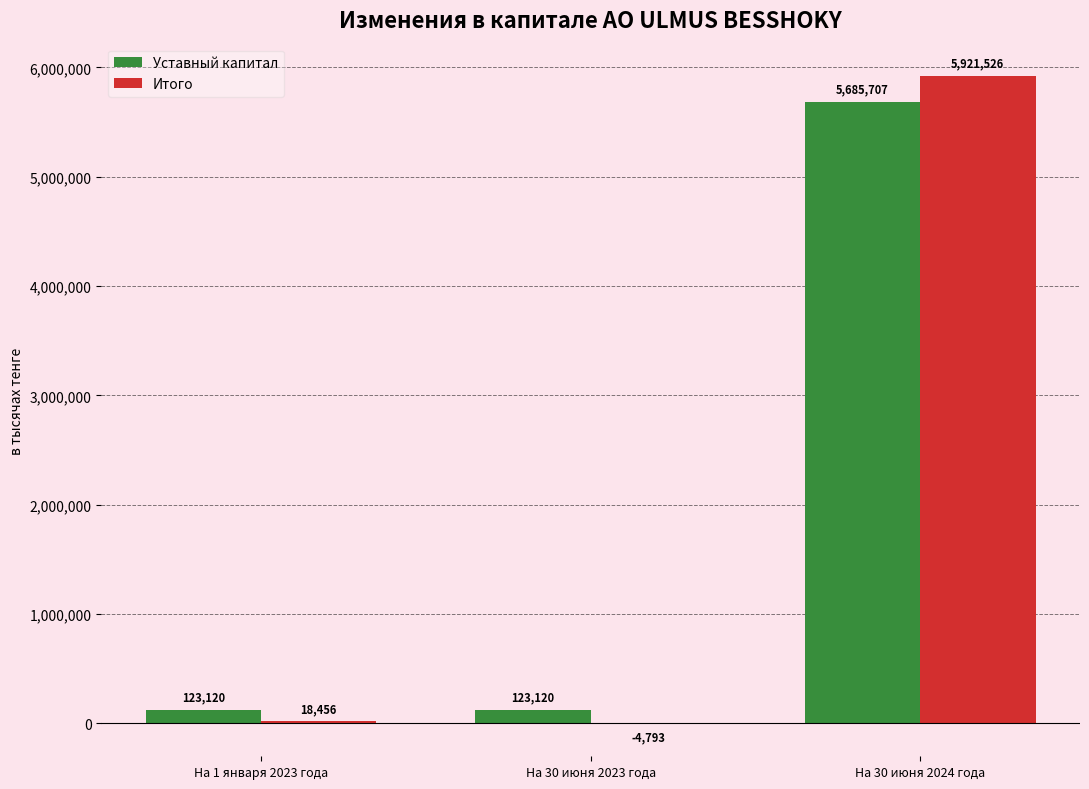

How many distinct data groups are displayed?

2